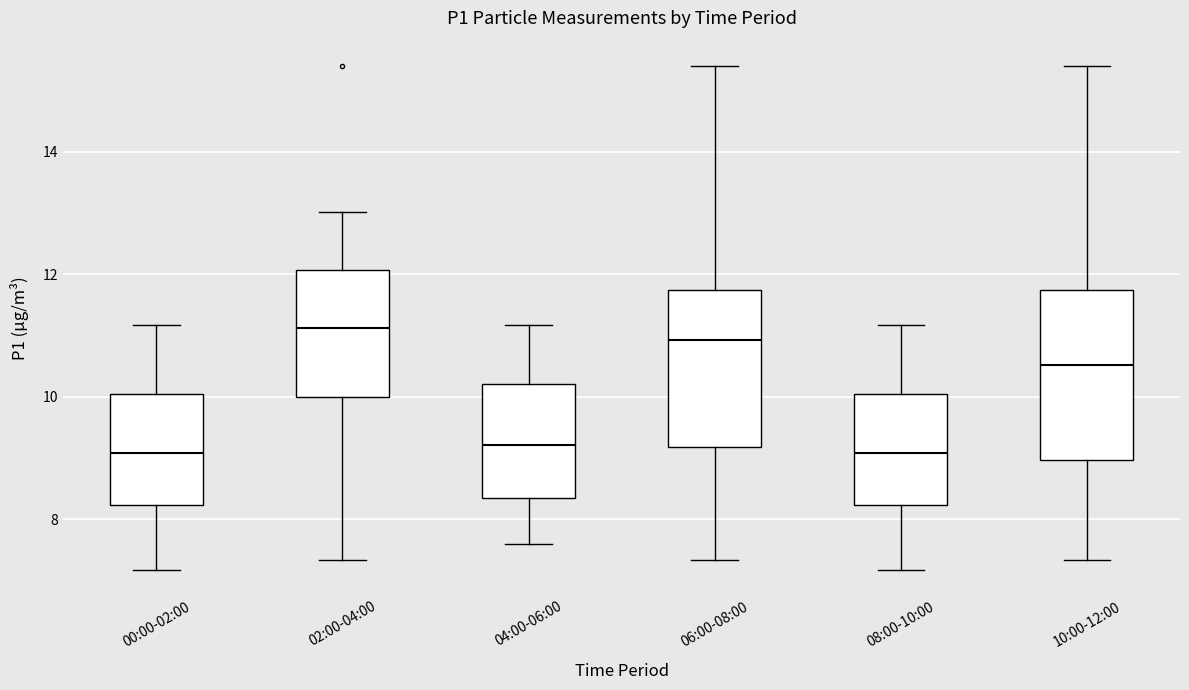

Comparing the boxes themselves (not the whiskers), which one is the tallest?

10:00-12:00